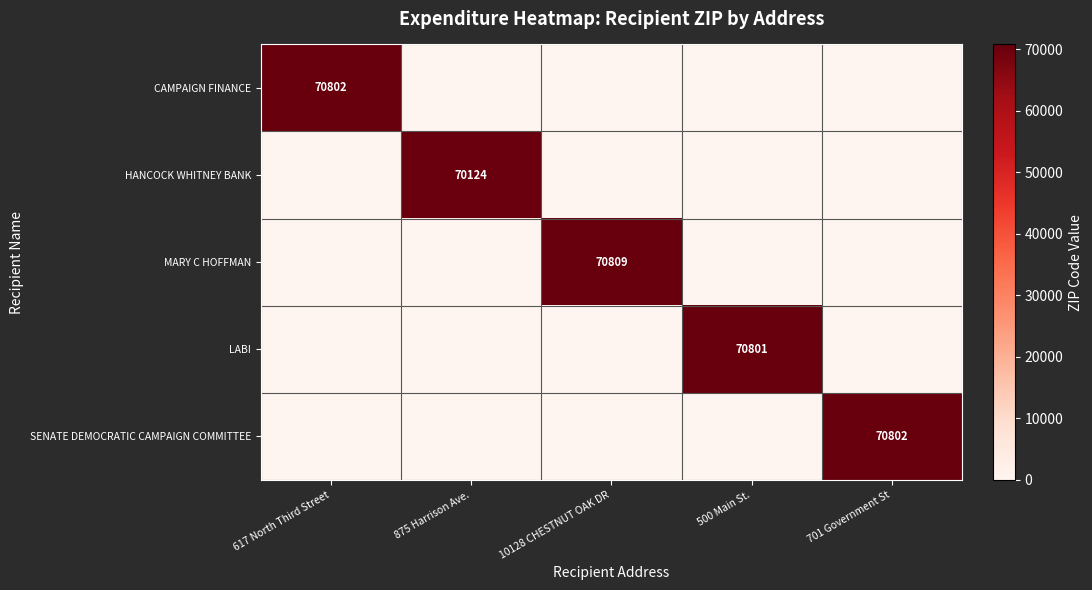

True or false: CAMPAIGN FINANCE has a value of 70802 at 617 North Third Street.

True